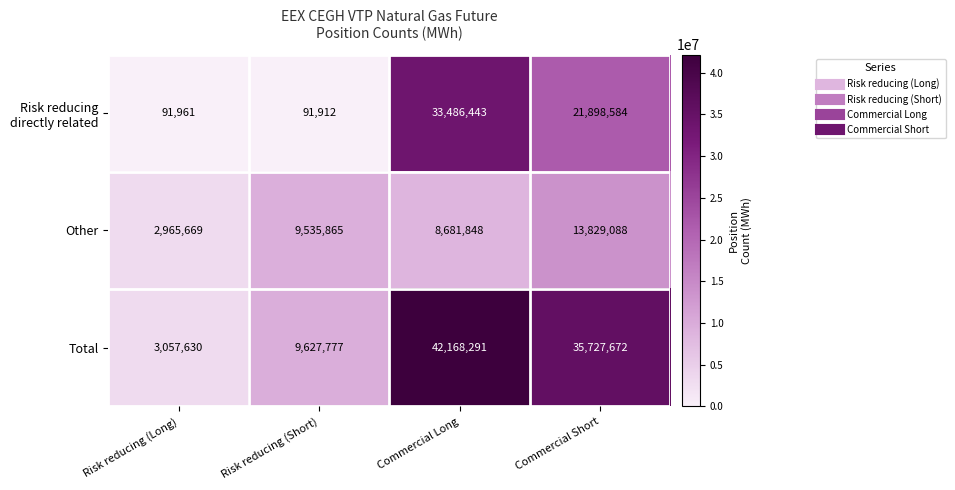

What is the maximum value shown in the chart?

42168291